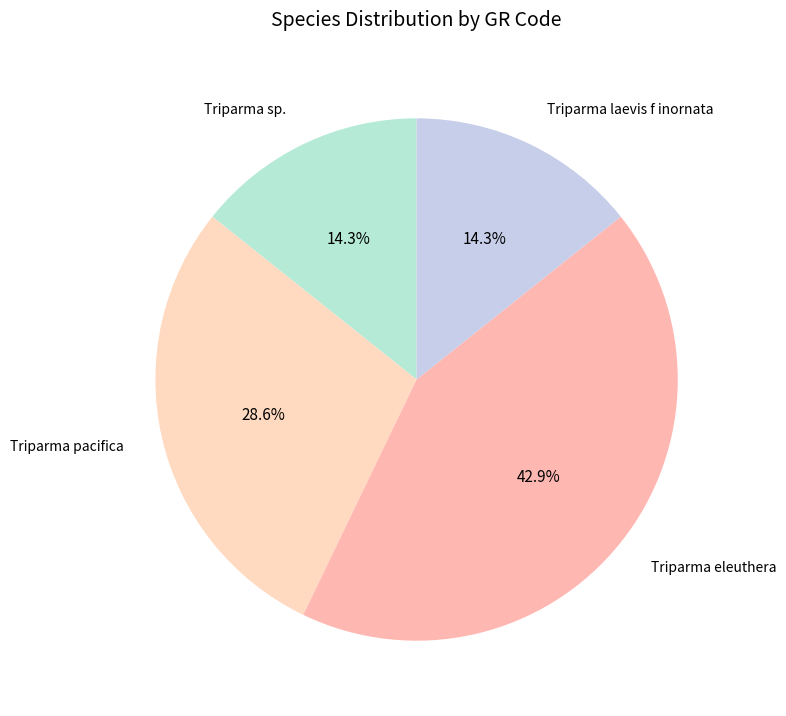

Is there a majority slice in this chart?

No